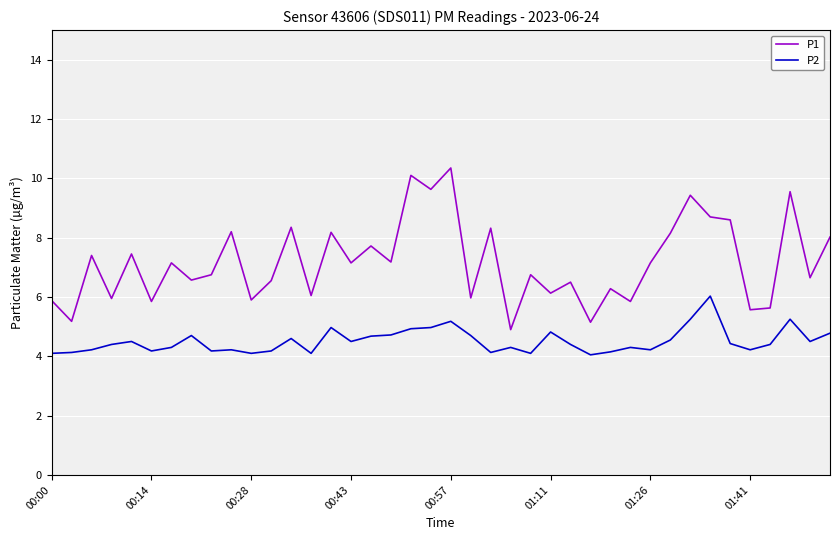

What is the difference between the maximum and minimum values in the P2 series?

2.0